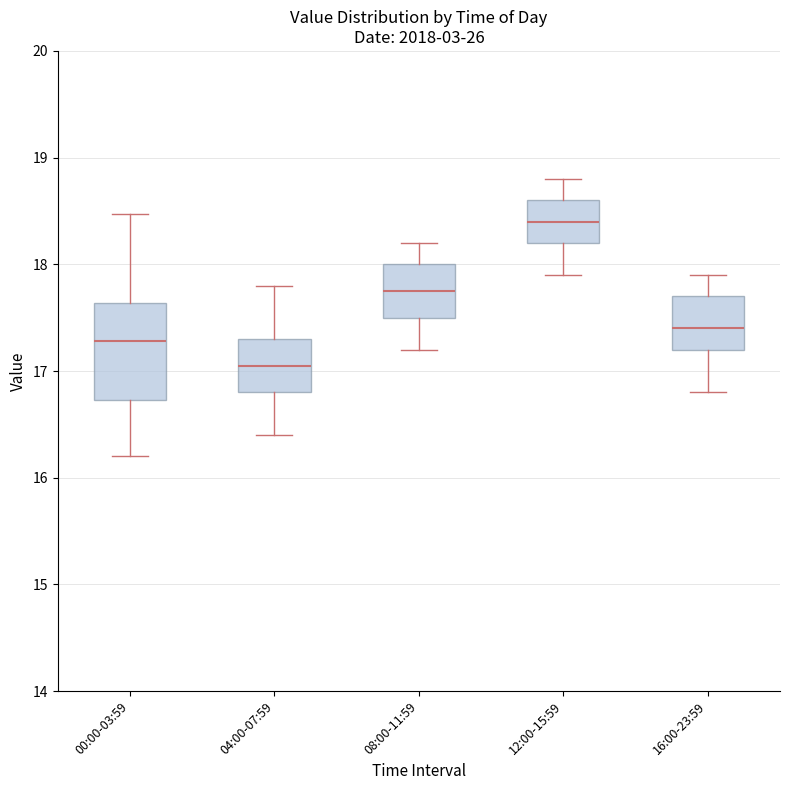

Which box is the tallest, from its lower edge to its upper edge?

00:00-03:59